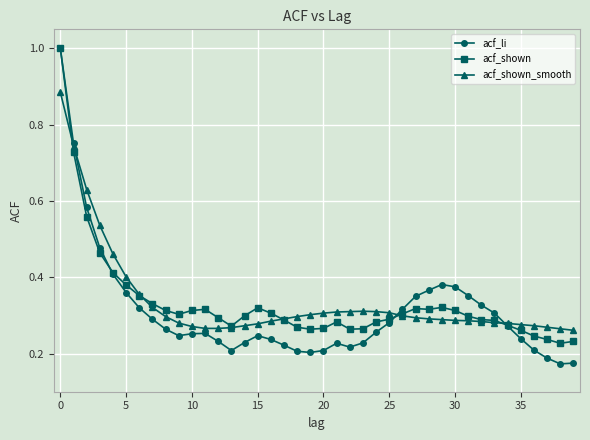

Which series has the widest spread of values?

acf_li